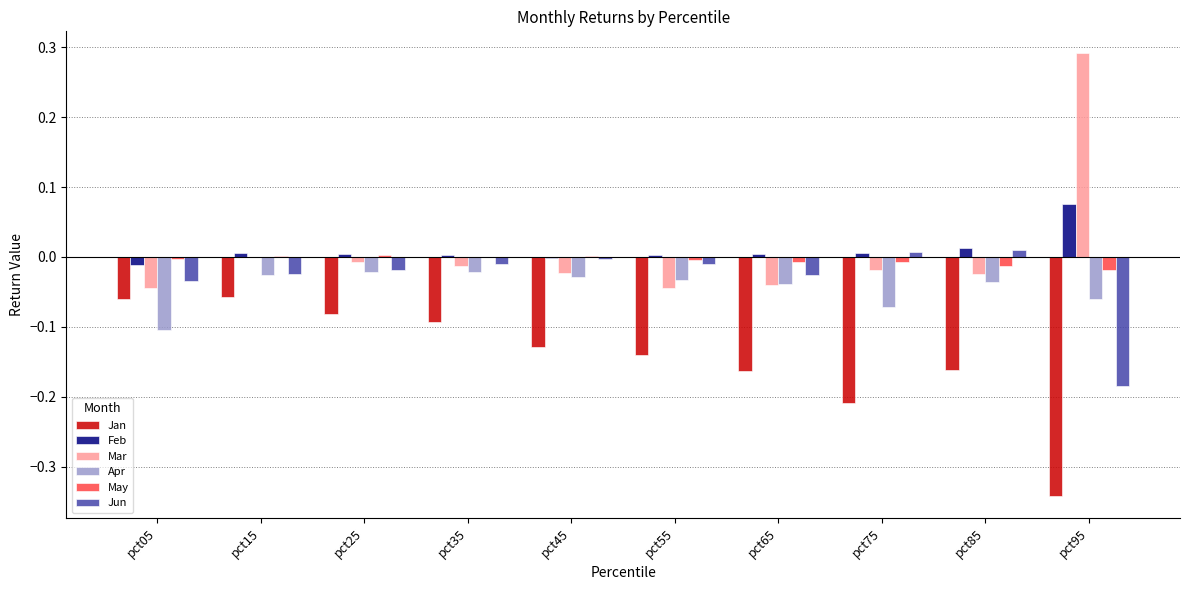

Is the value of Jan at pct45 greater than the value of May at pct35?

No